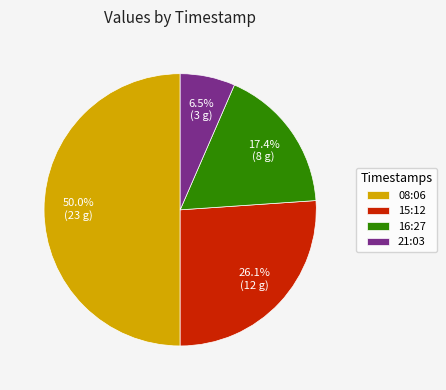

Between 15:12 and 08:06, which is larger?

08:06